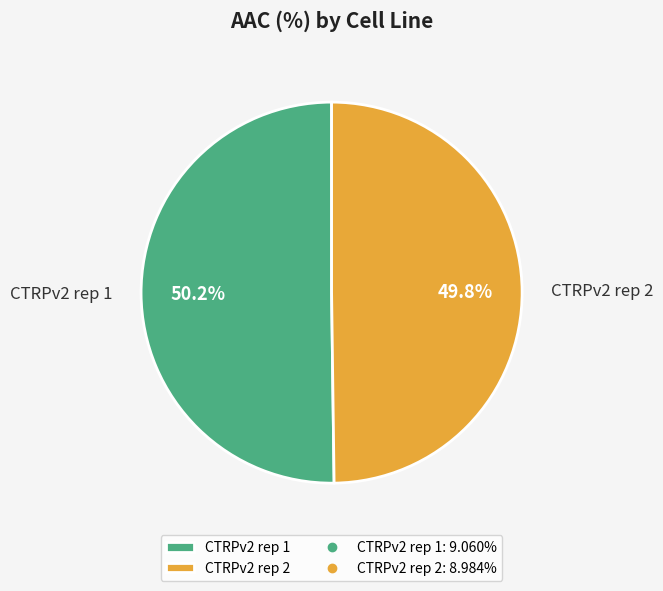

How many slices are in this pie chart?

2